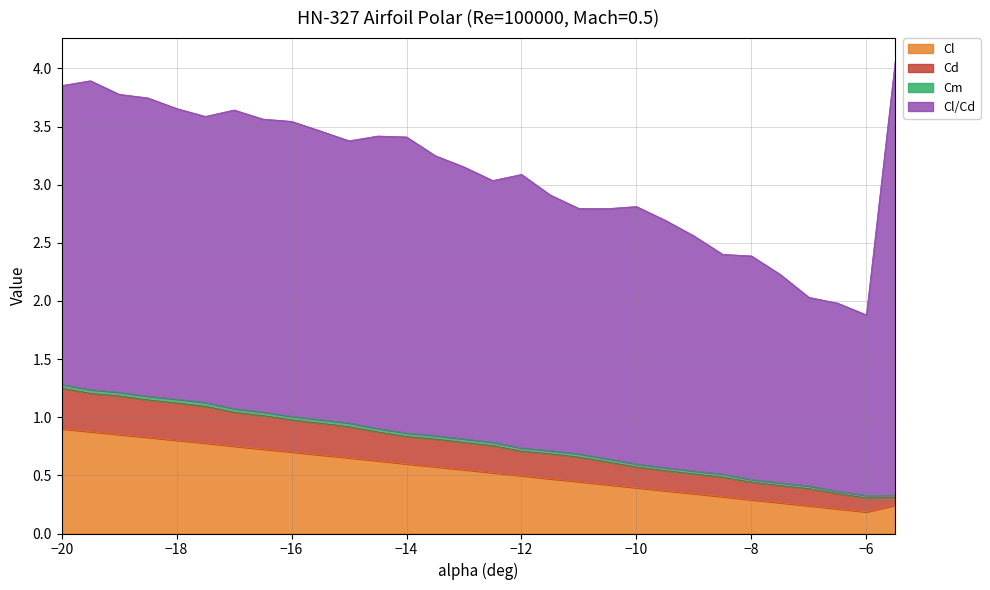

Rank the categories by Cl value from highest to lowest.

-20, -19.5, -19, -18.5, -18, -17.5, -17, -16.5, -16, -15.5, -15, -14.5, -14, -13.5, -13, -12.5, -12, -11.5, -11, -10.5, -10, -9.5, -9, -8.5, -8, -7.5, -5.5, -7, -6.5, -6